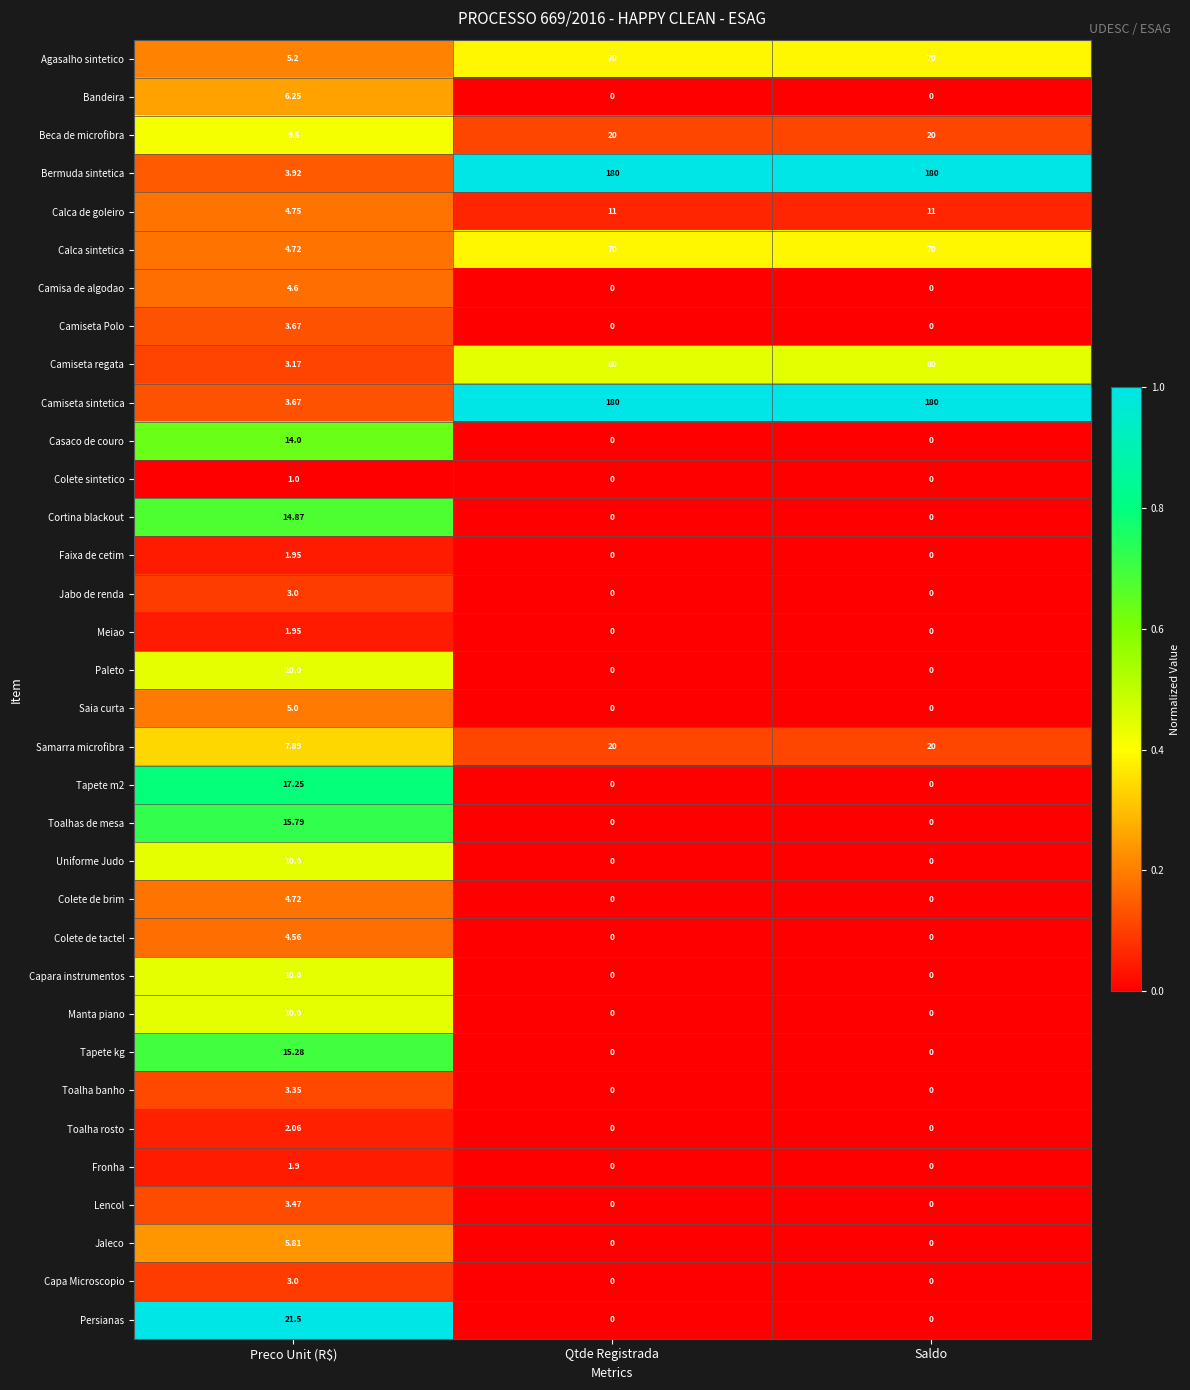

How many data points in Calca de goleiro are less than 11?

1